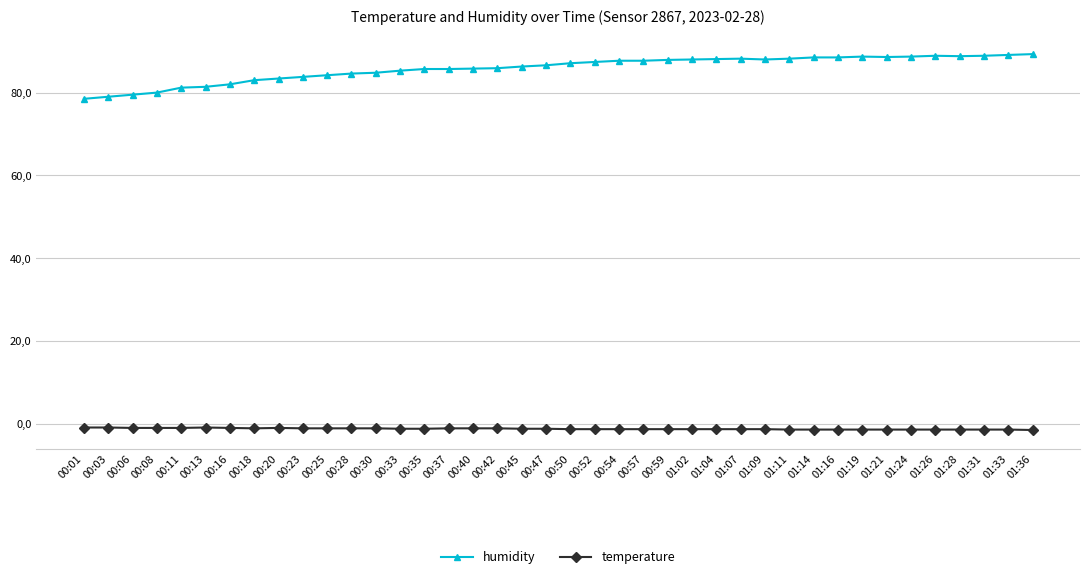

Which series has the widest spread of values?

humidity